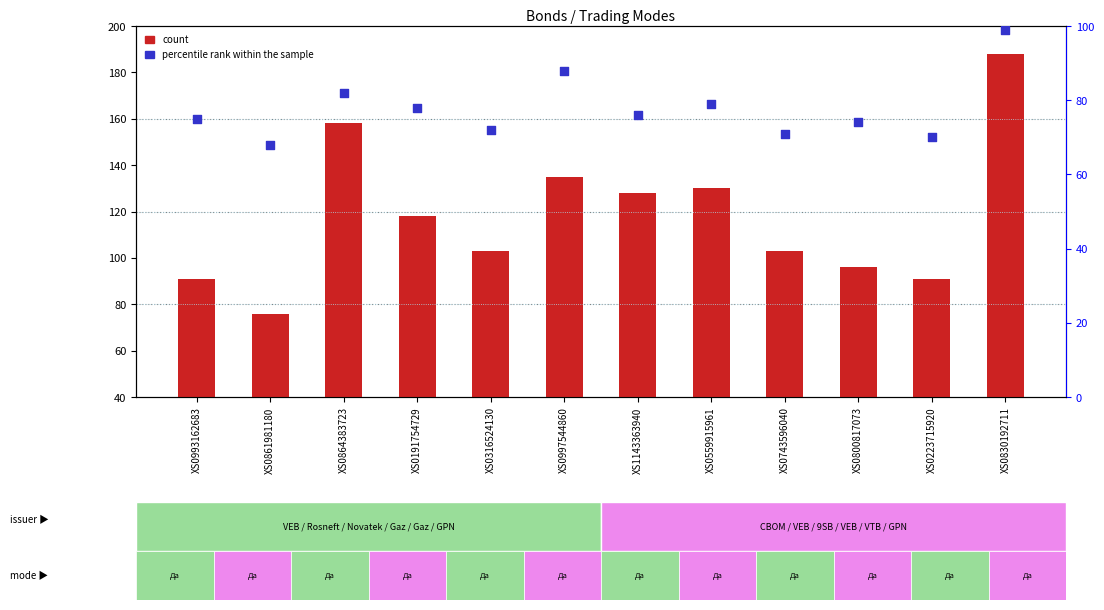

At which category is the sum across all series the highest?

XS0830192711